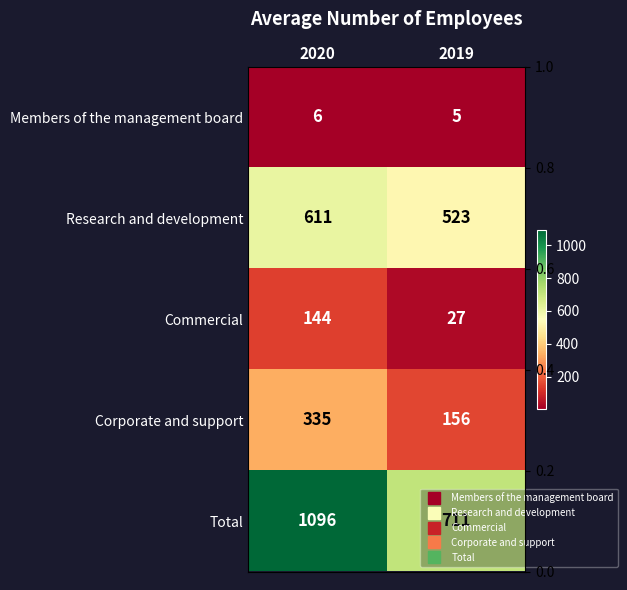

Count the Corporate and support values in the range 156 to 335.

2